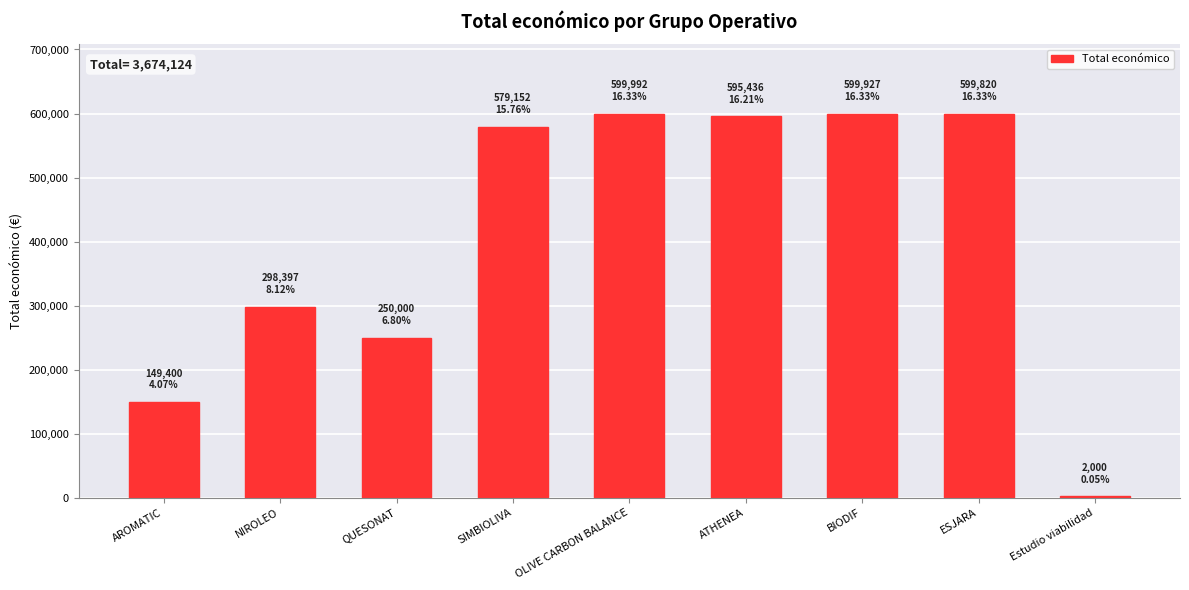

What is the approximate value at OLIVE CARBON BALANCE?

599992